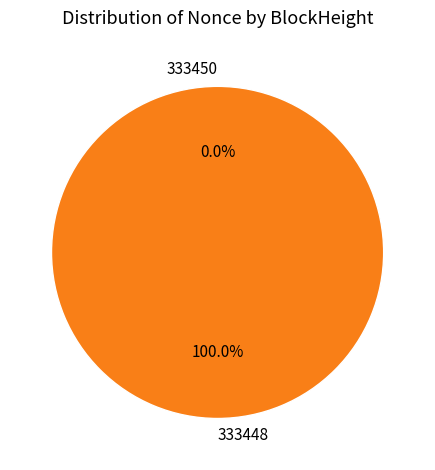

Which slice represents more than half of the pie?

333448